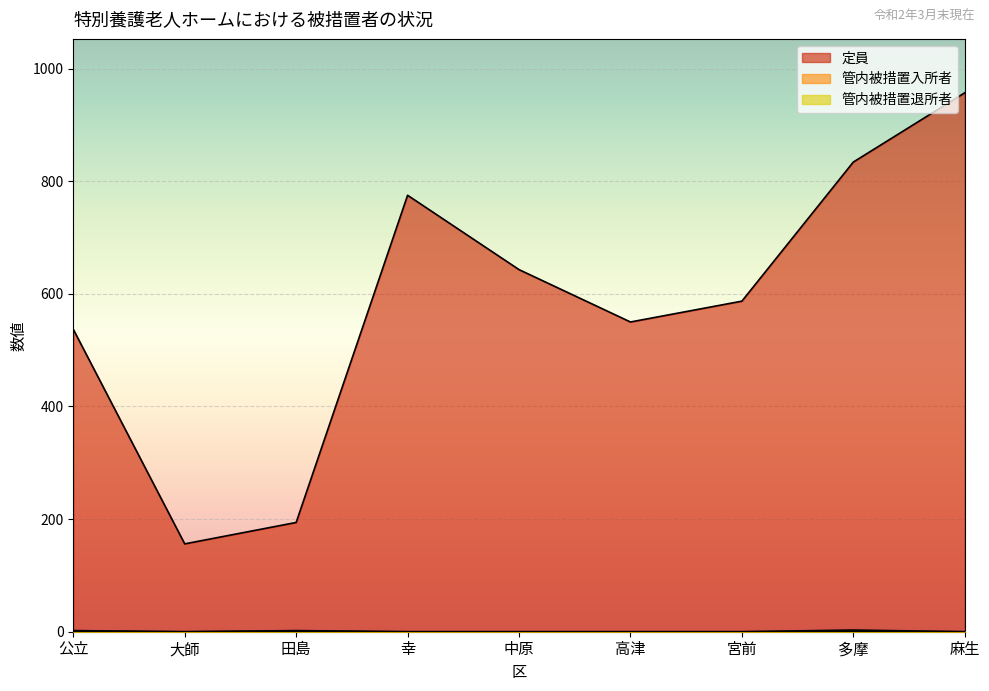

What is the value of the 定員 point at the 4th from the left?

775